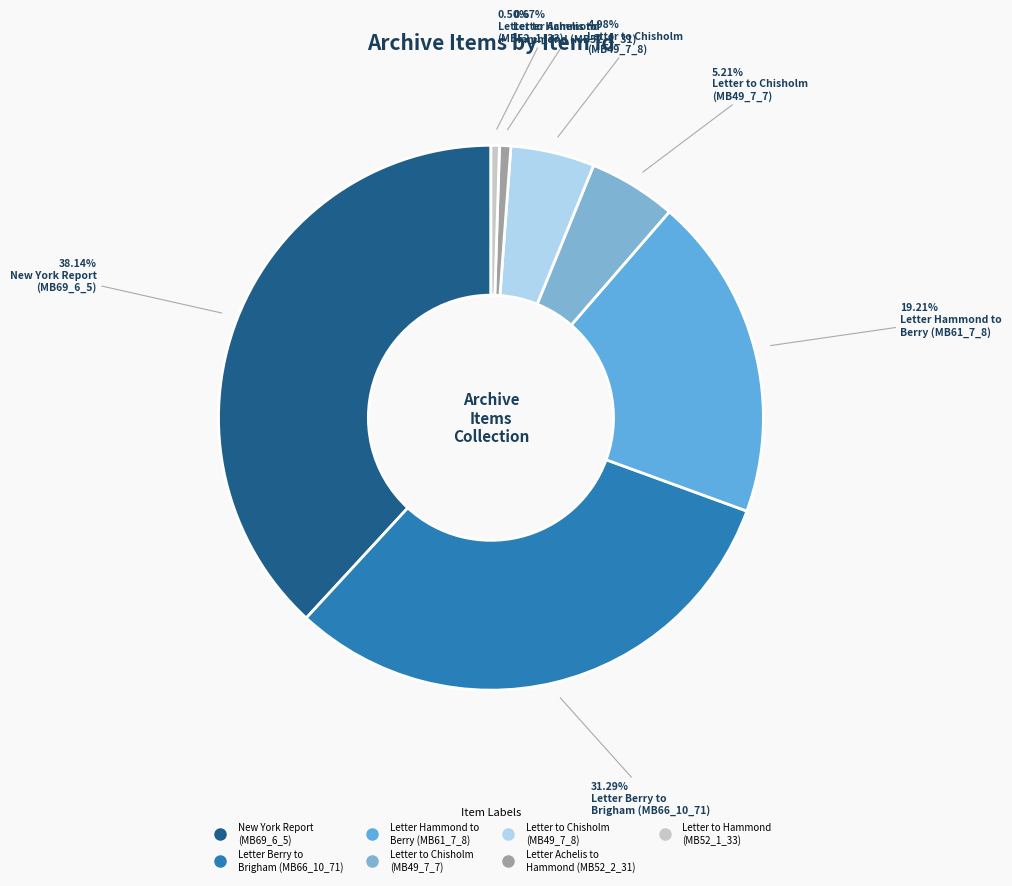

How many slices are in this pie chart?

7